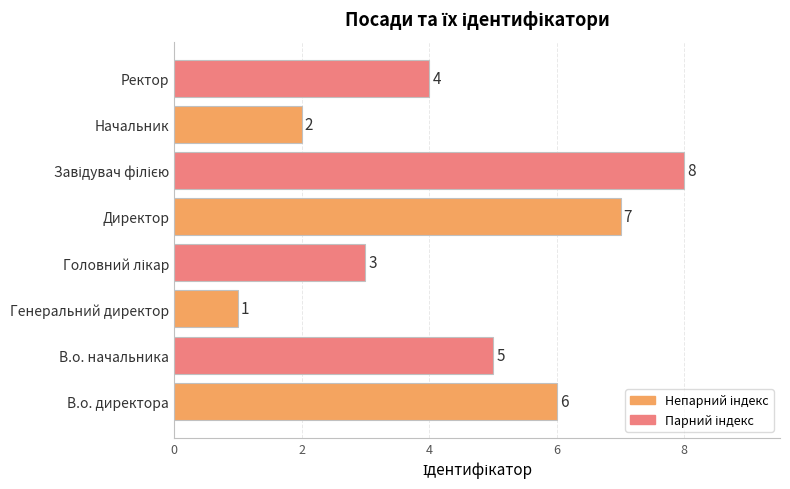

What is the minimum value shown in the chart?

1